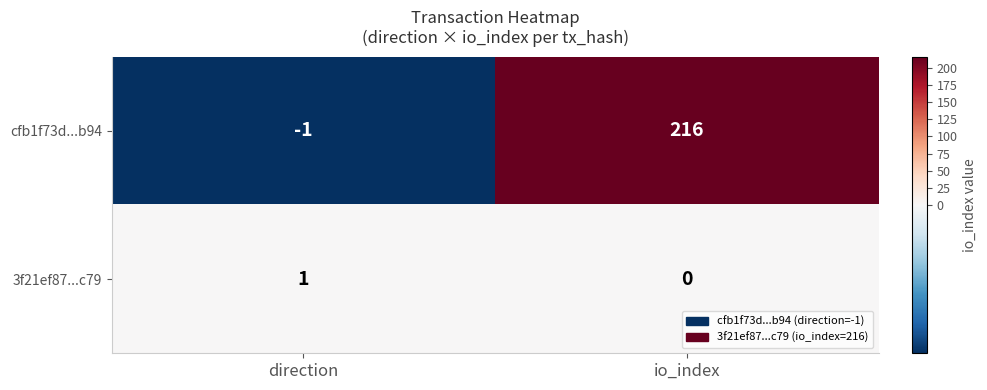

Reading left to right, transcribe all the data shown in this chart.

cfb1f73d...b94: direction=-1	io_index=216
3f21ef87...c79: direction=1	io_index=0